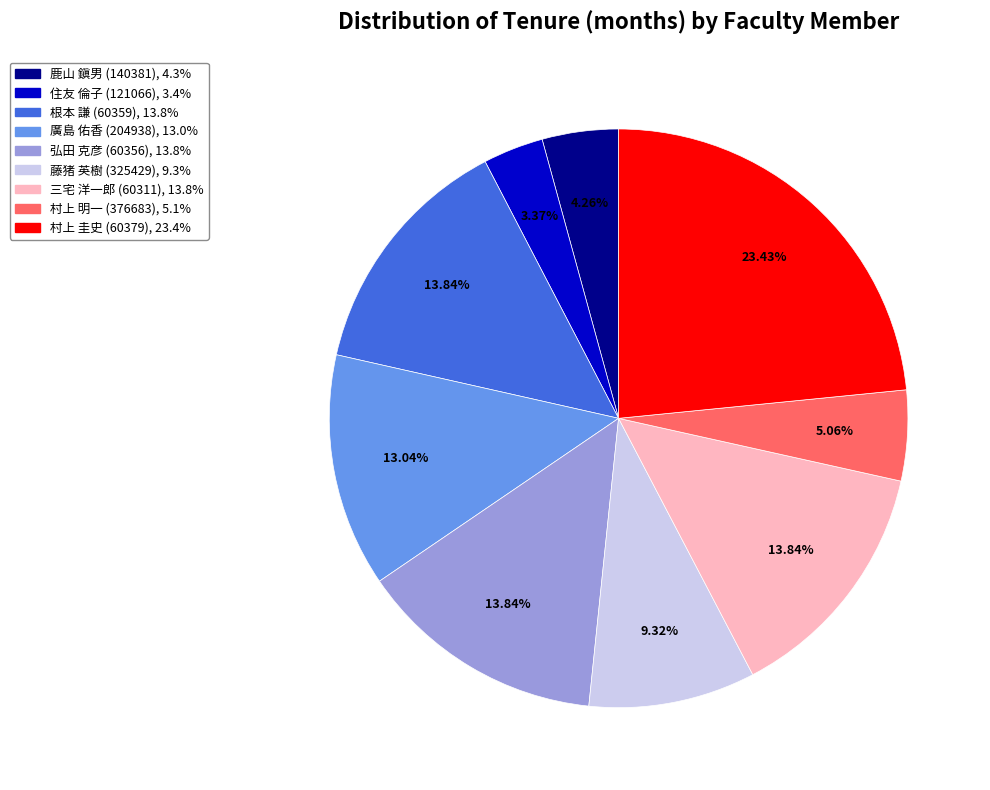

Which category has the biggest portion of the pie?

村上 圭史 (60379)